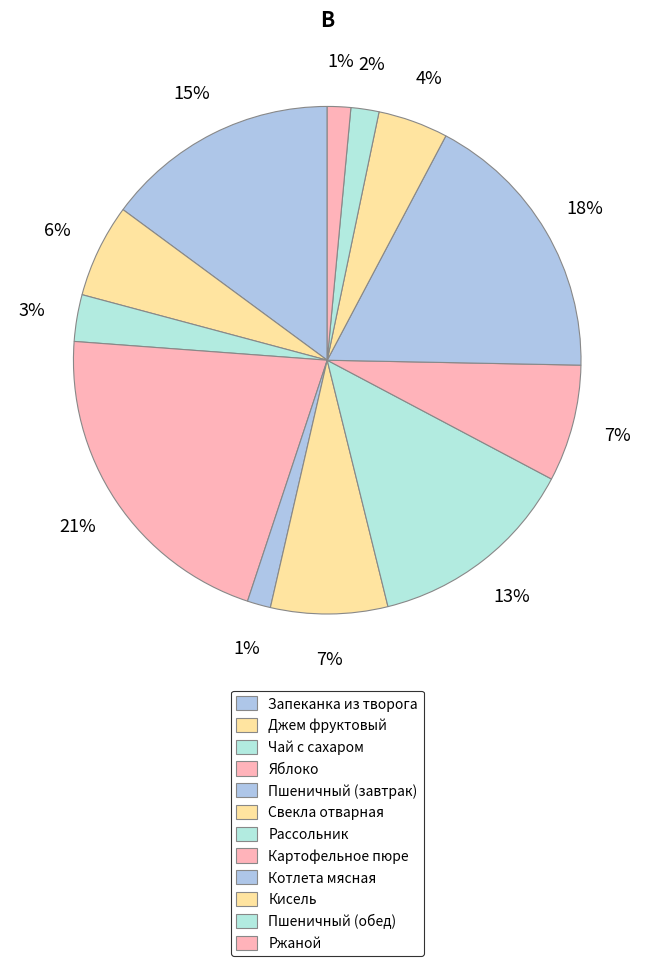

How many slices are in this pie chart?

12